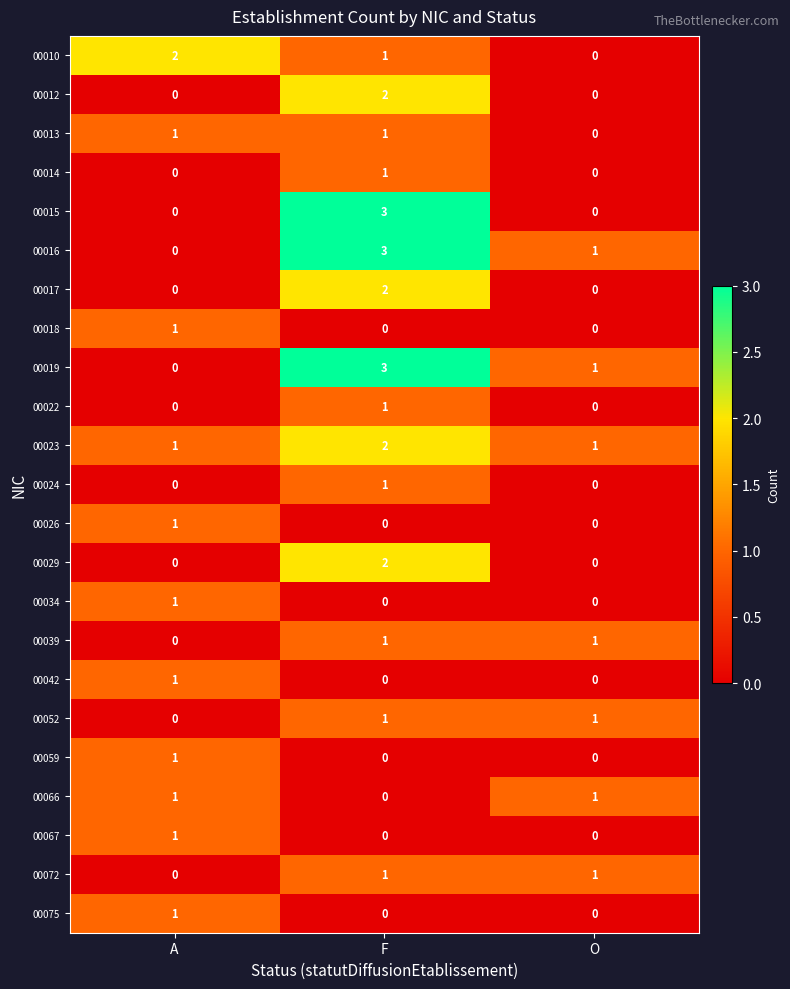

Which category has the highest value across all series?

F